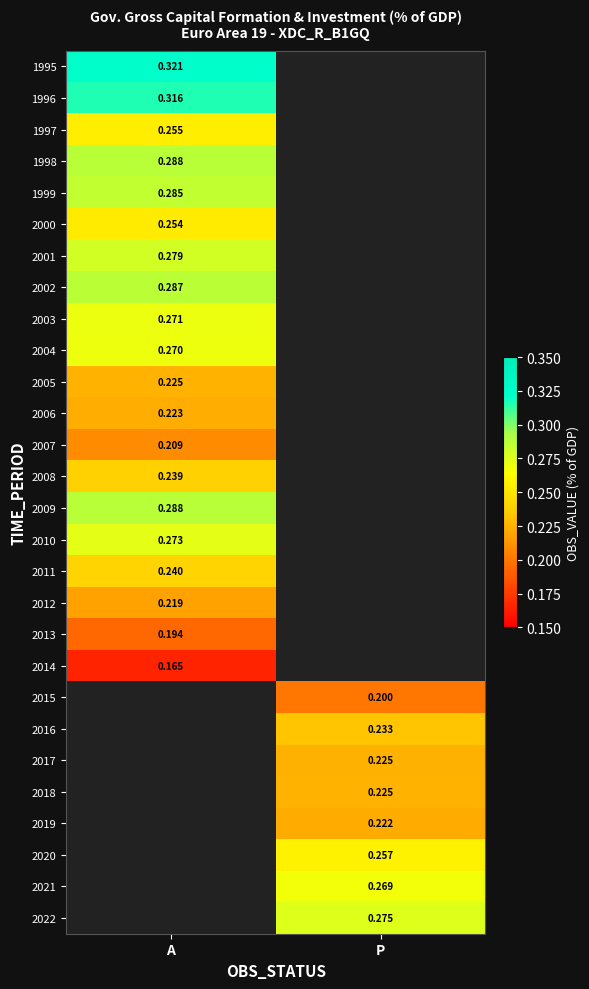

How many values in 2000 are above zero?

1